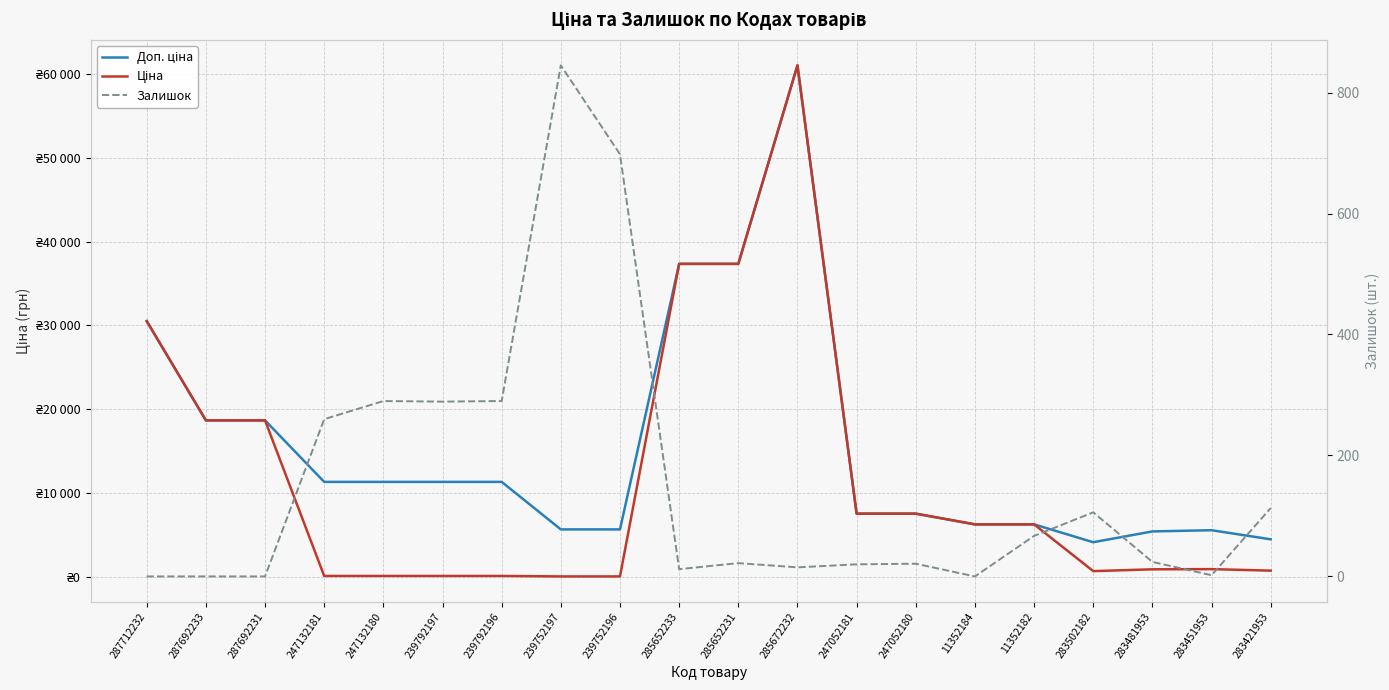

What is the spread (max minus min) of values at 283502182?

4031.8